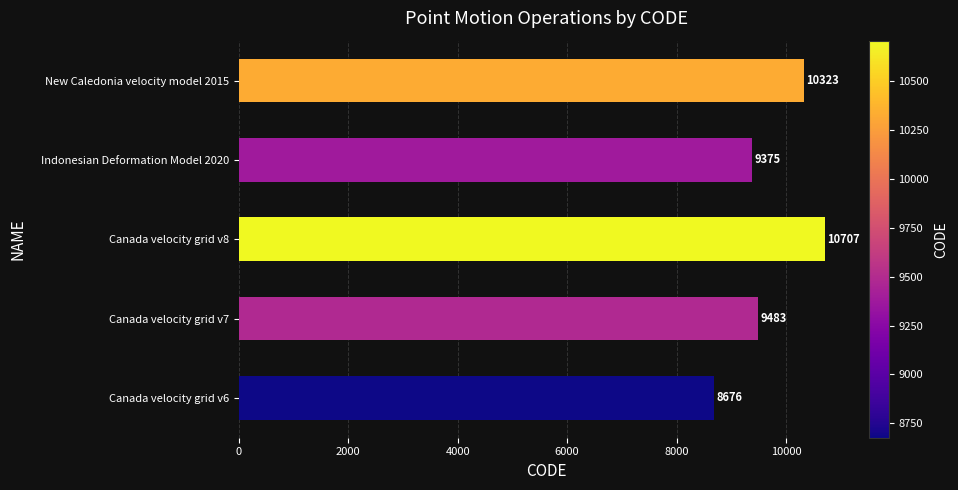

Rank the categories by value from highest to lowest.

Canada velocity grid v8, New Caledonia velocity model 2015, Canada velocity grid v7, Indonesian Deformation Model 2020, Canada velocity grid v6